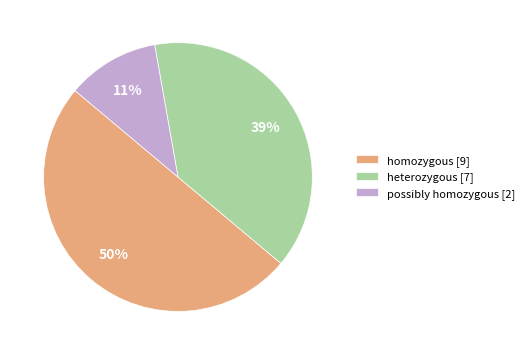

Between heterozygous [7] and possibly homozygous [2], which is larger?

heterozygous [7]